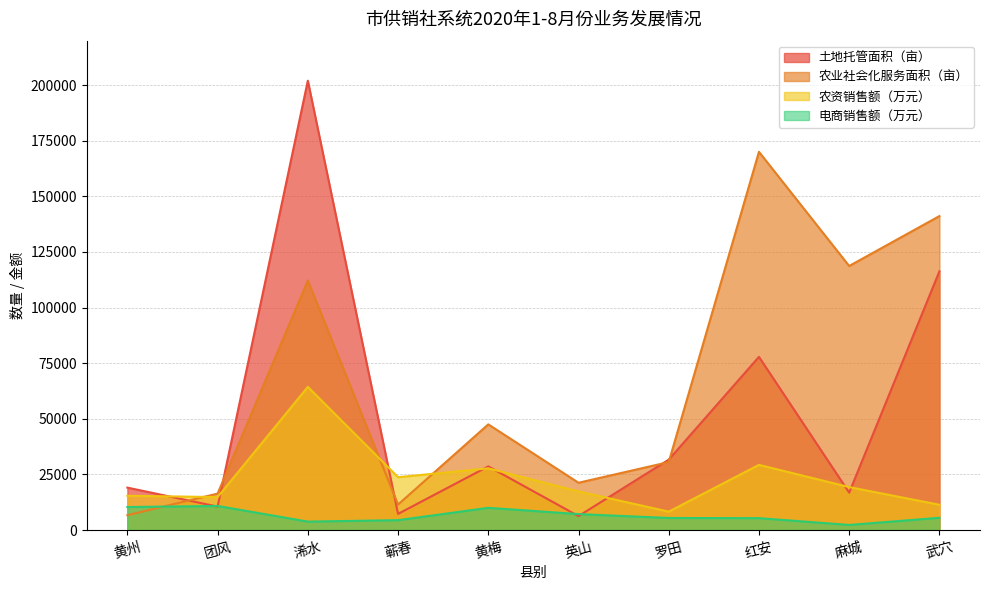

What is the sum of all 电商销售额（万元） values?

65050.4